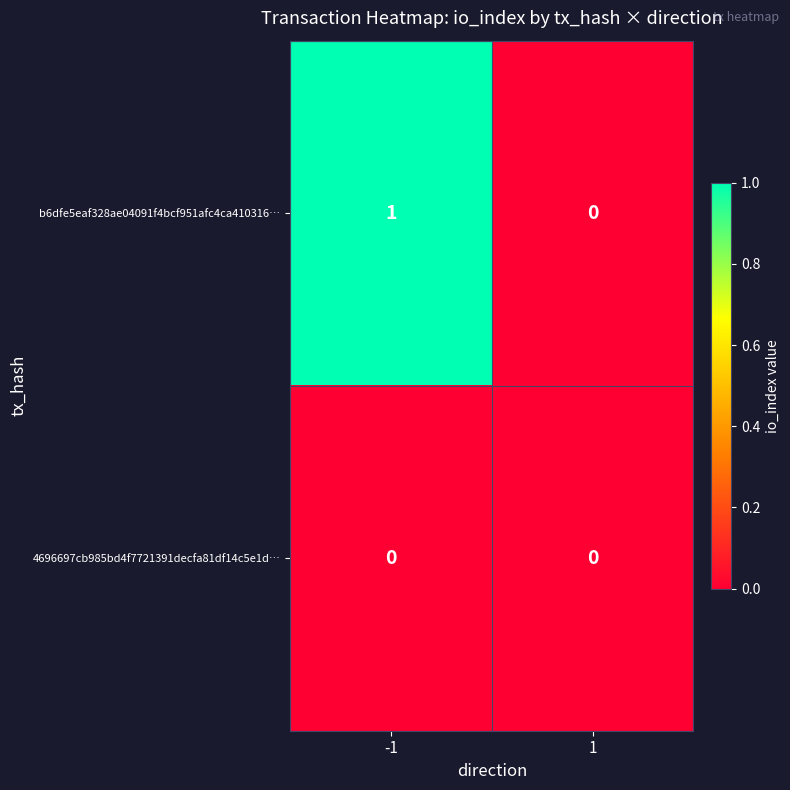

List the series in order of their overall mean, lowest first.

4696697cb985bd4f7721391decfa81df14c5e1d…, b6dfe5eaf328ae04091f4bcf951afc4ca410316…